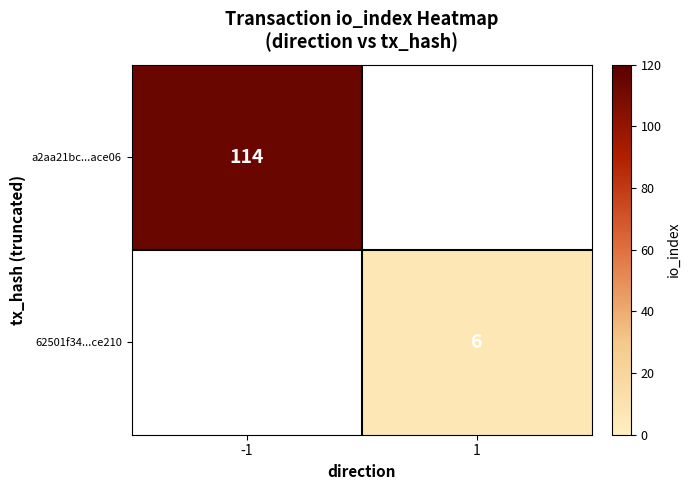

How many series are shown in this chart?

2